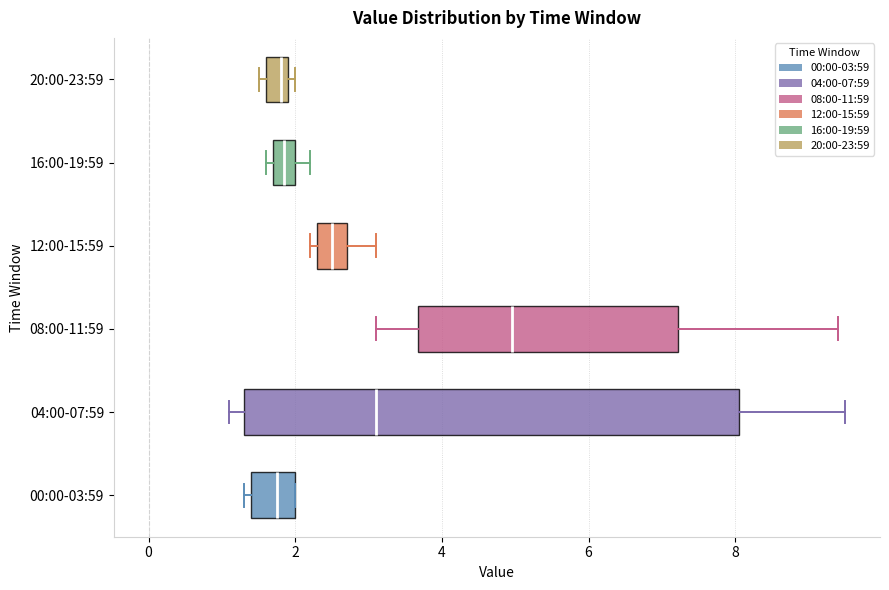

Comparing the boxes themselves (not the whiskers), which one is the widest?

04:00-07:59